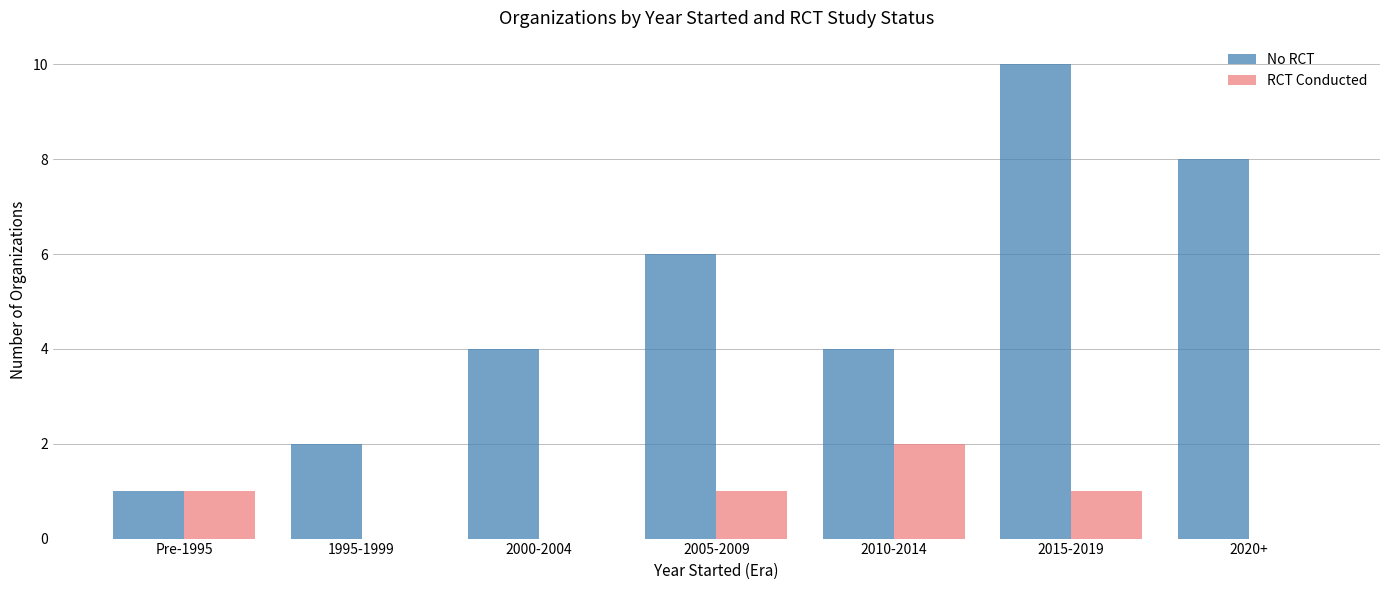

Which series has the largest total across all categories?

No RCT